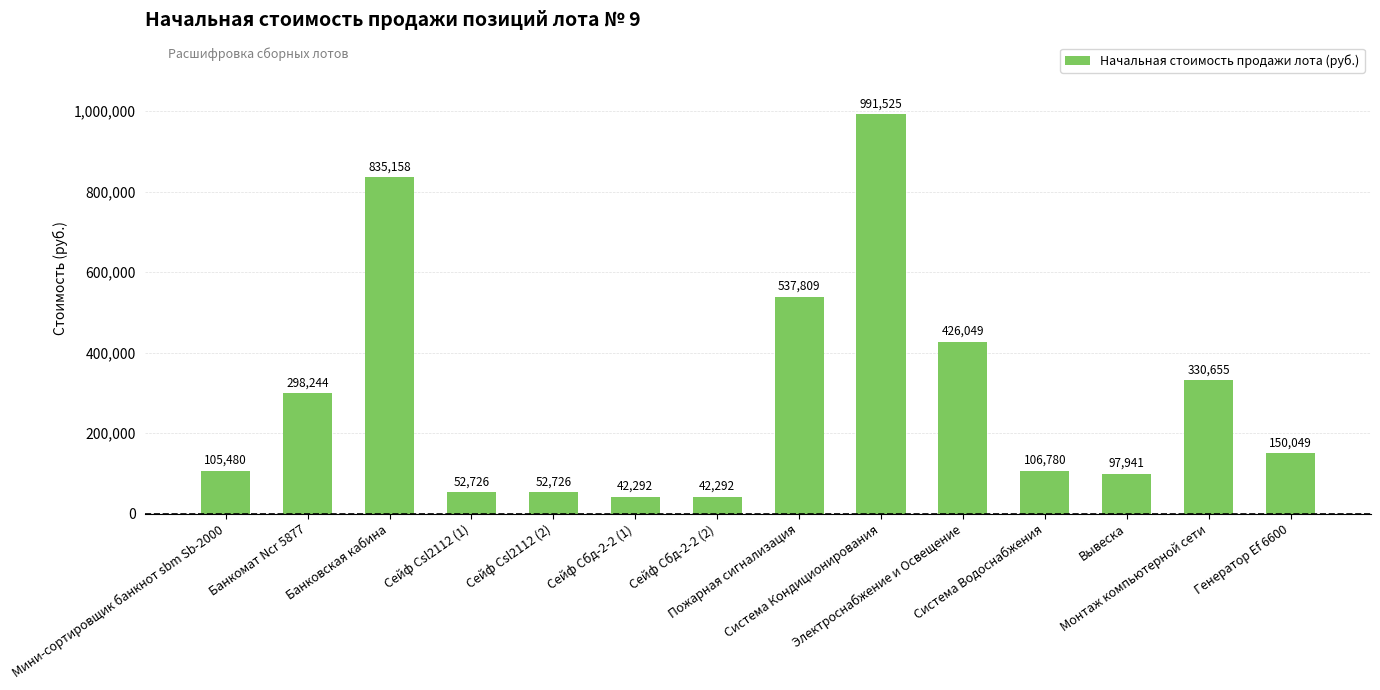

What is the value of the 3rd bar from the left?

835158.2